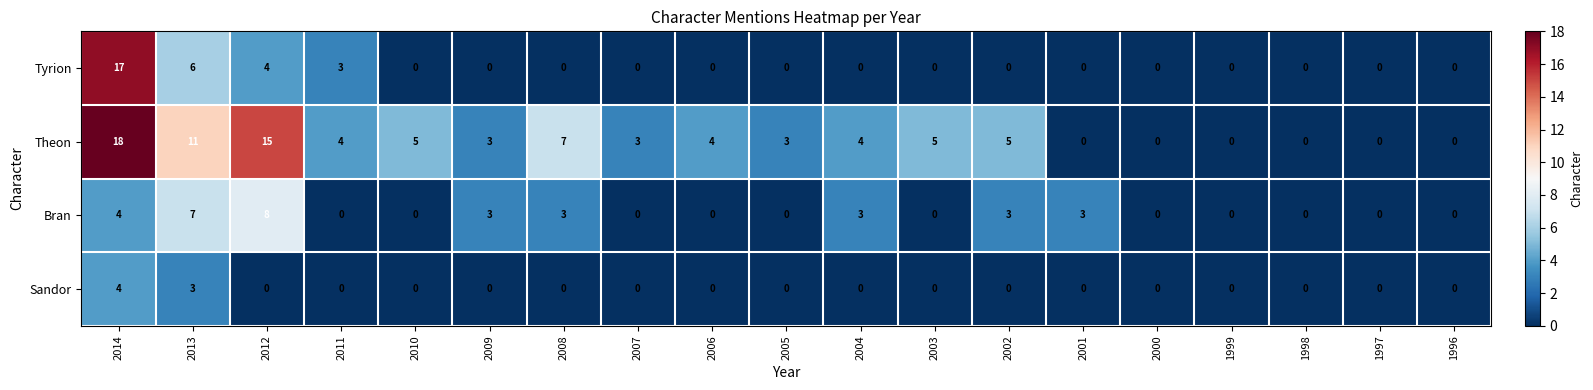

How many values in the Theon series are below 4?

9